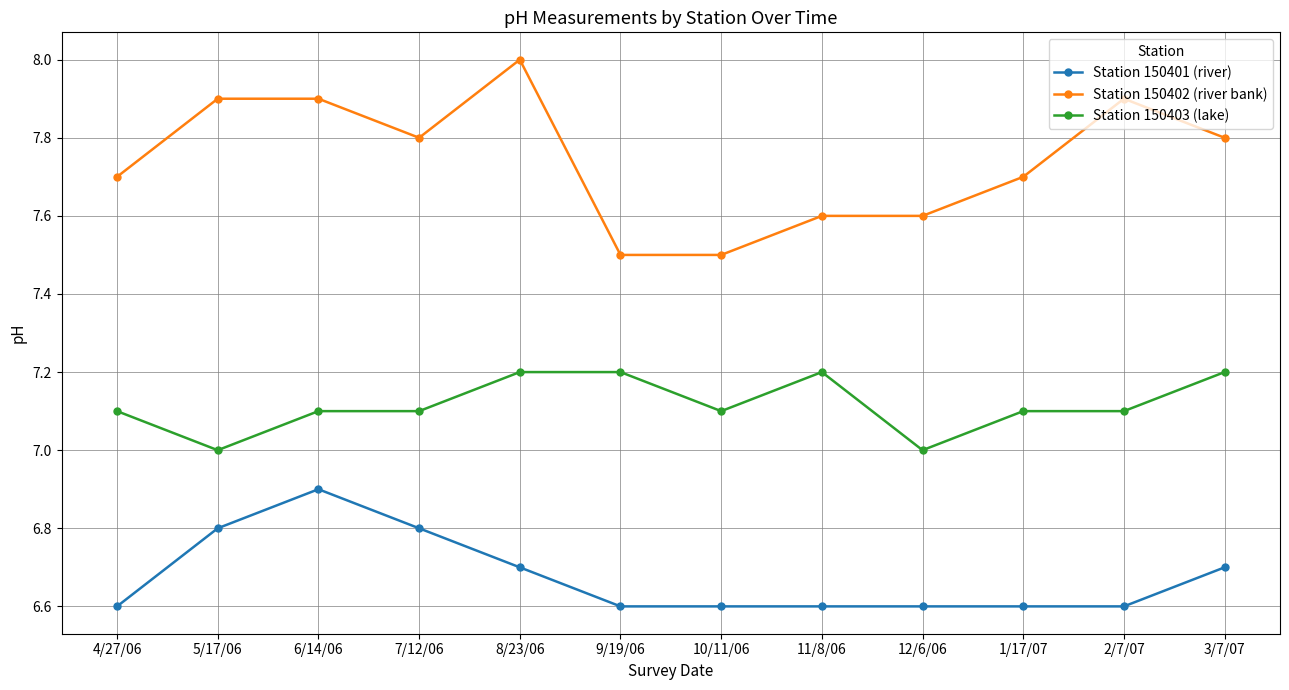

Is the value of Station 150403 (lake) at 5/17/06 greater than the value of Station 150401 (river) at 5/17/06?

Yes